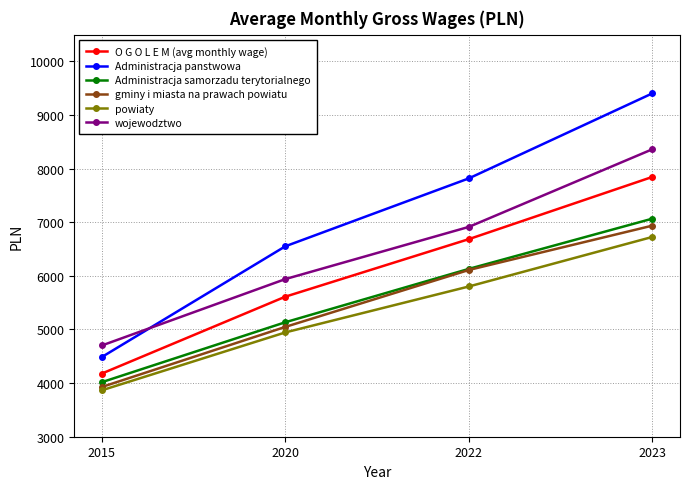

Which category has the lowest value in the Administracja panstwowa series?

2015